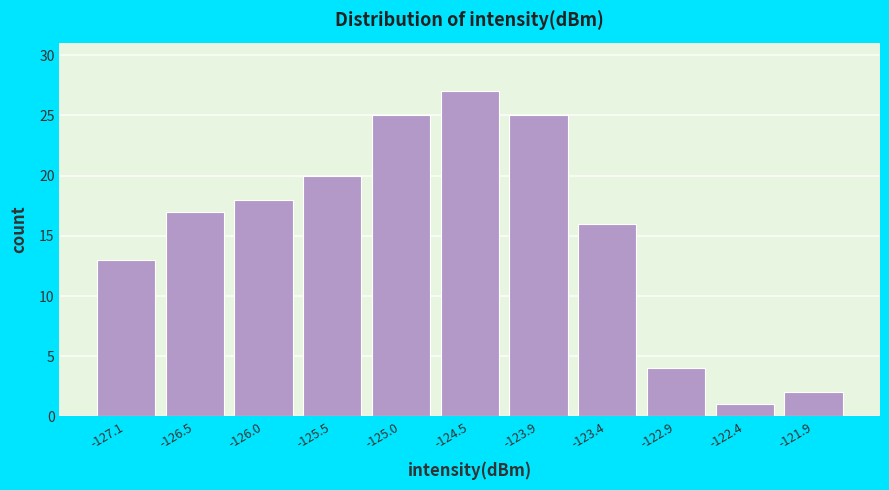

Over which range of the x-axis is the bar tallest?

-124.7 to -124.2